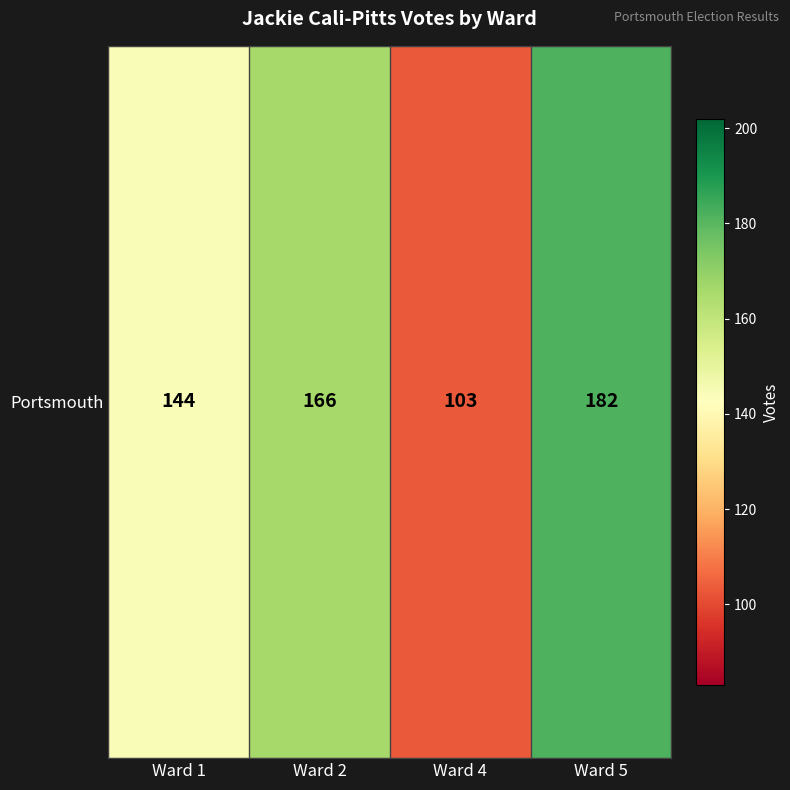

Reading right to left, list all the values displayed in this chart.

182	103	166	144